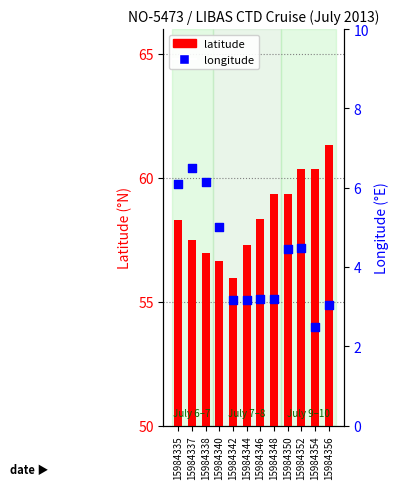

At which category is the sum across all series the highest?

15984352